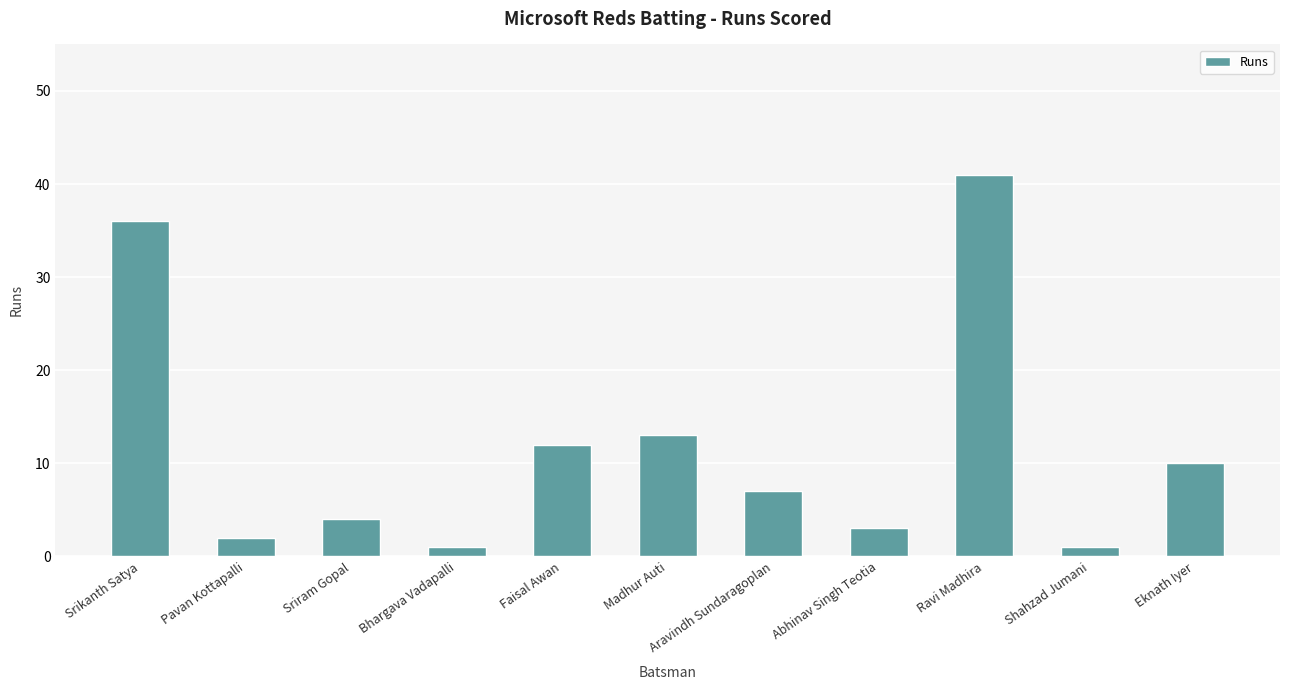

Which has a higher value, Eknath Iyer or Ravi Madhira?

Ravi Madhira